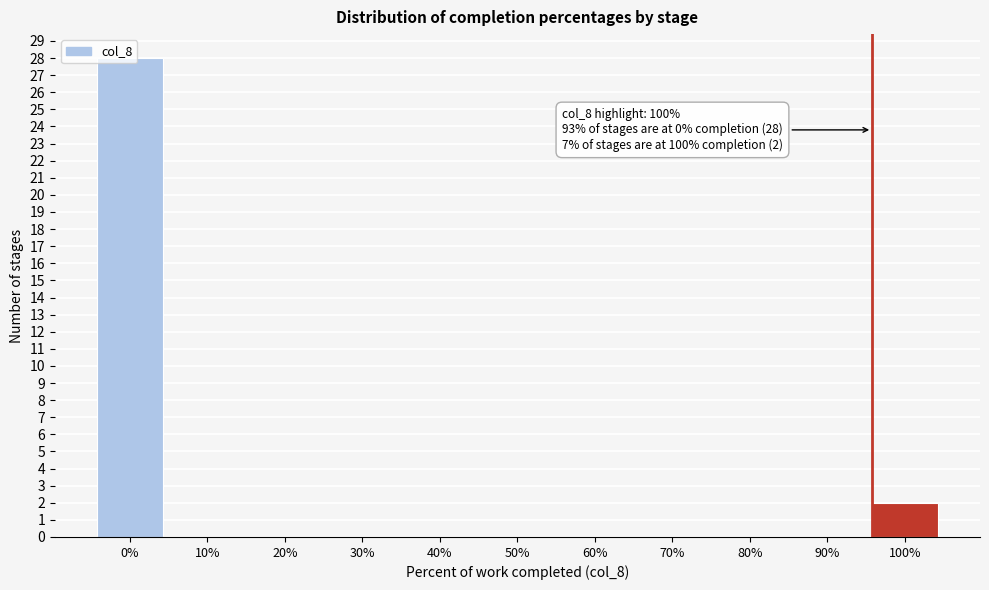

What is the maximum value shown in the chart?

28